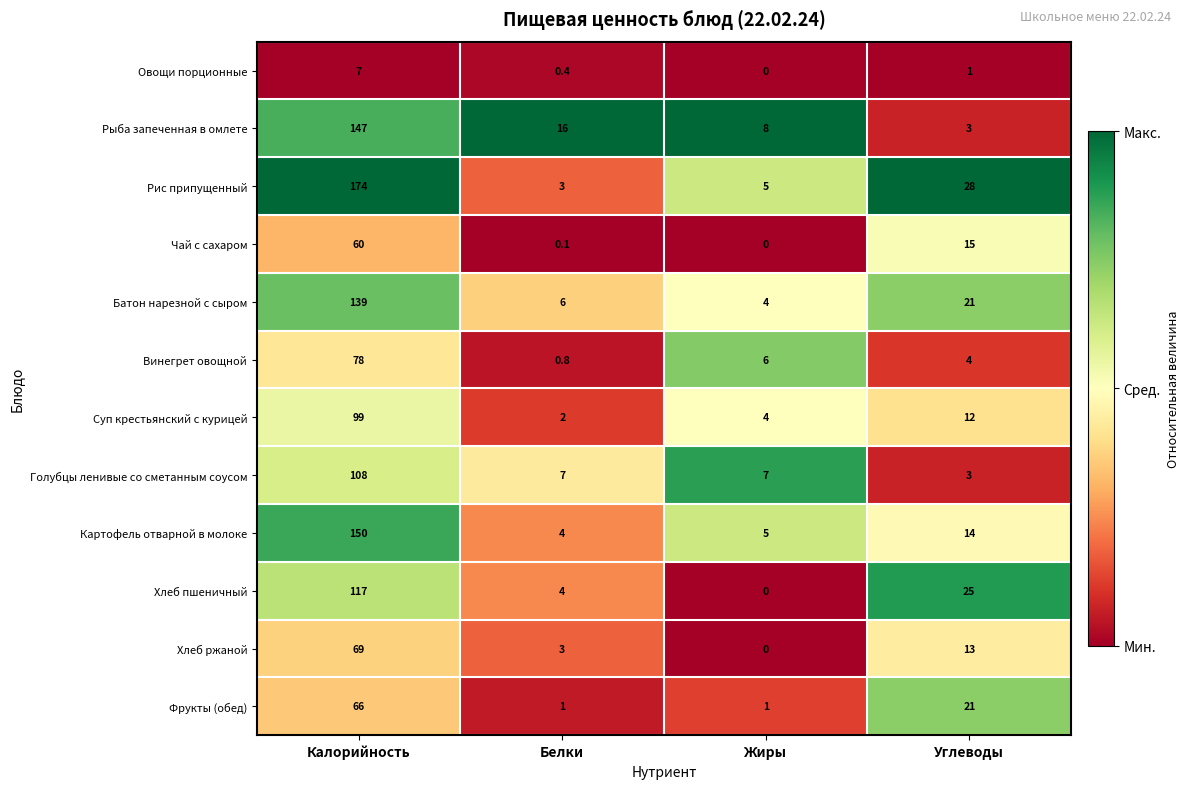

Between Жиры and Углеводы, which series saw the biggest shift?

Хлеб пшеничный